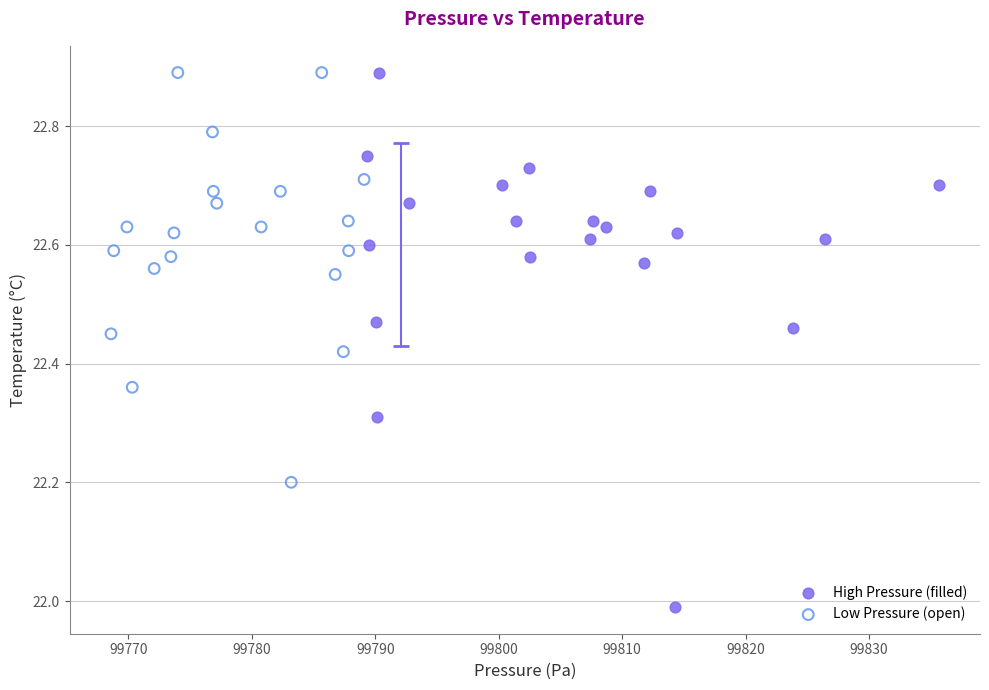

Which series has the largest Y range (max minus min)?

High Pressure (filled)